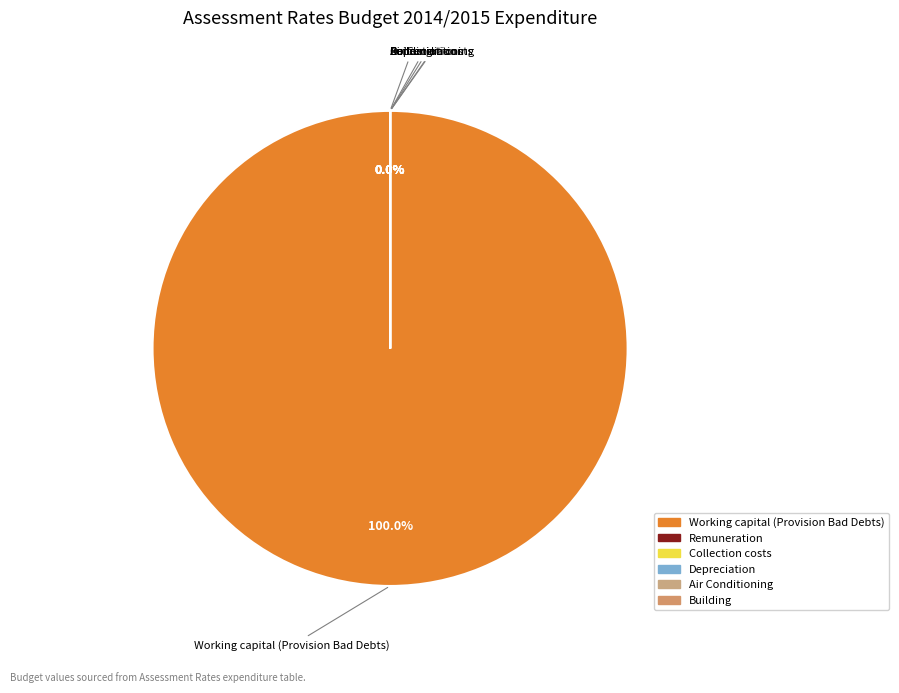

To the nearest percent, what is the difference between the Collection costs and Working capital (Provision Bad Debts) slice percentages?

100%